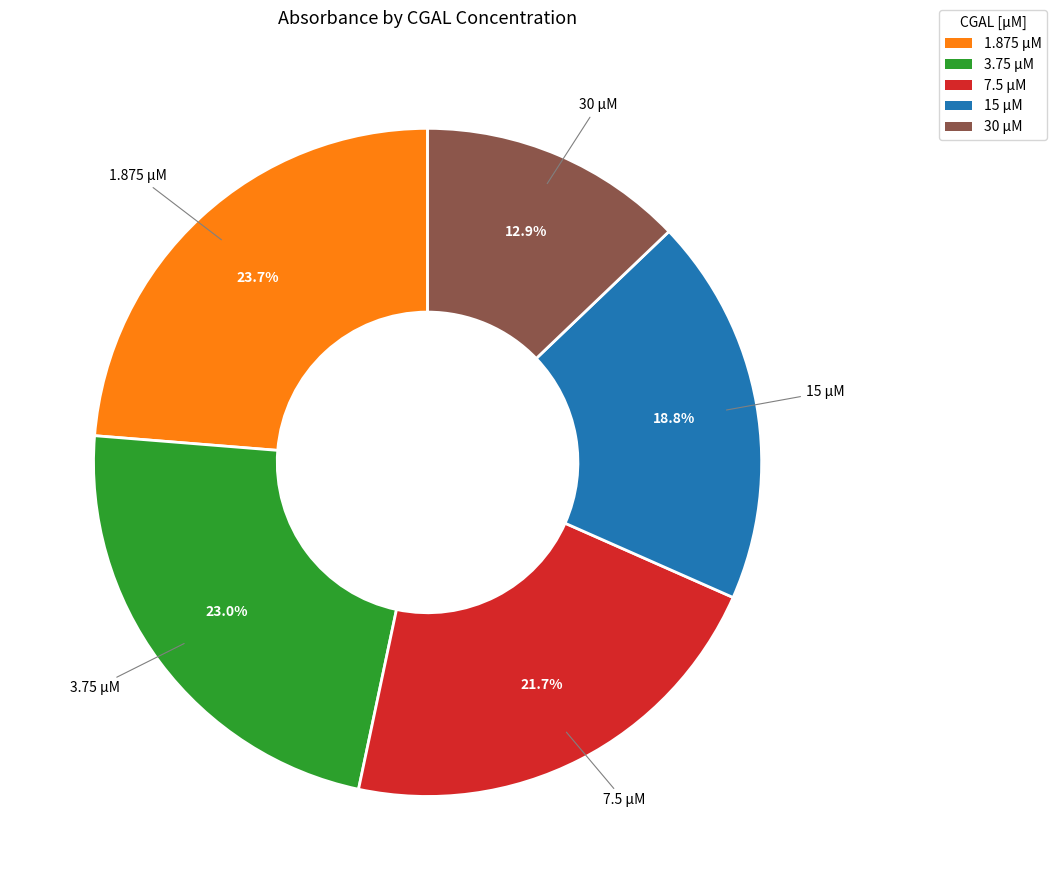

Is there a majority slice in this chart?

No